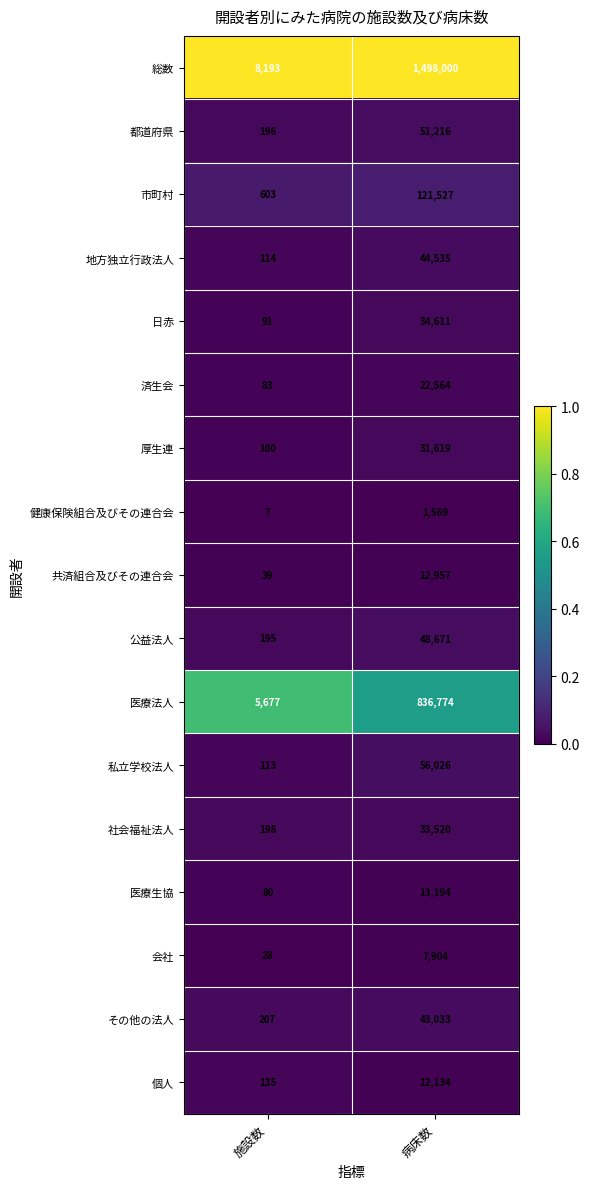

Rank the series at 施設数 from lowest to highest value.

健康保険組合及びその連合会, 会社, 共済組合及びその連合会, 医療生協, 済生会, 日赤, 厚生連, 私立学校法人, 地方独立行政法人, 個人, 公益法人, 都道府県, 社会福祉法人, その他の法人, 市町村, 医療法人, 総数